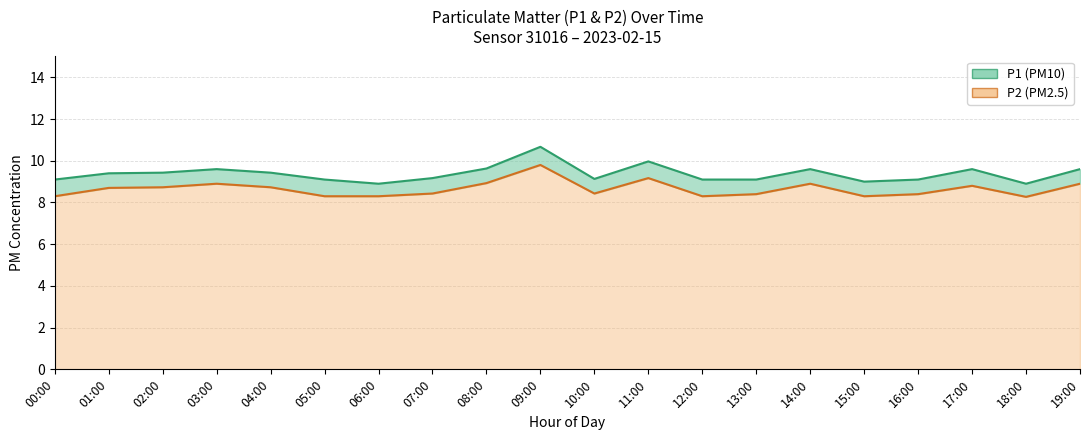

How many data points in P1 are less than 9?

2